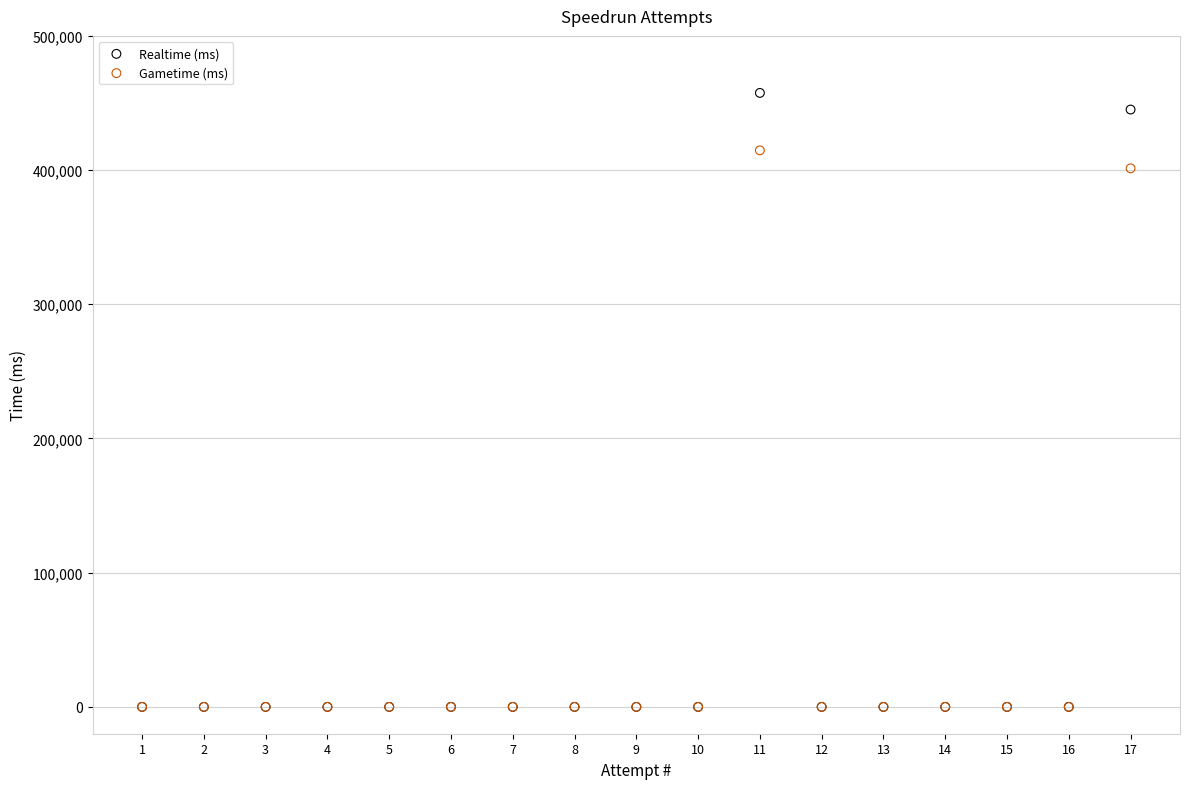

Across all series, what Y value is closest to 228761?

401284